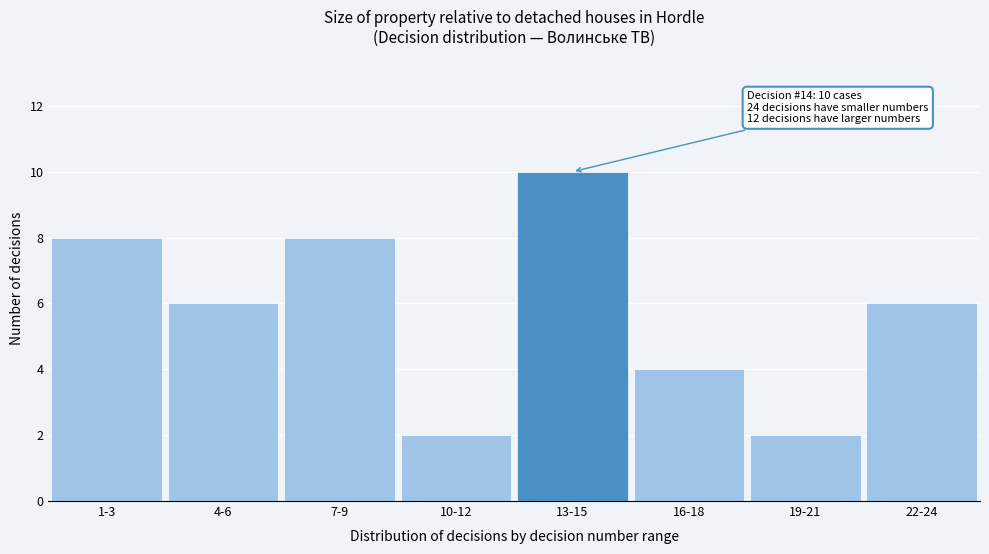

Reading left to right, list all the values displayed in this chart.

8	6	8	2	10	4	2	6